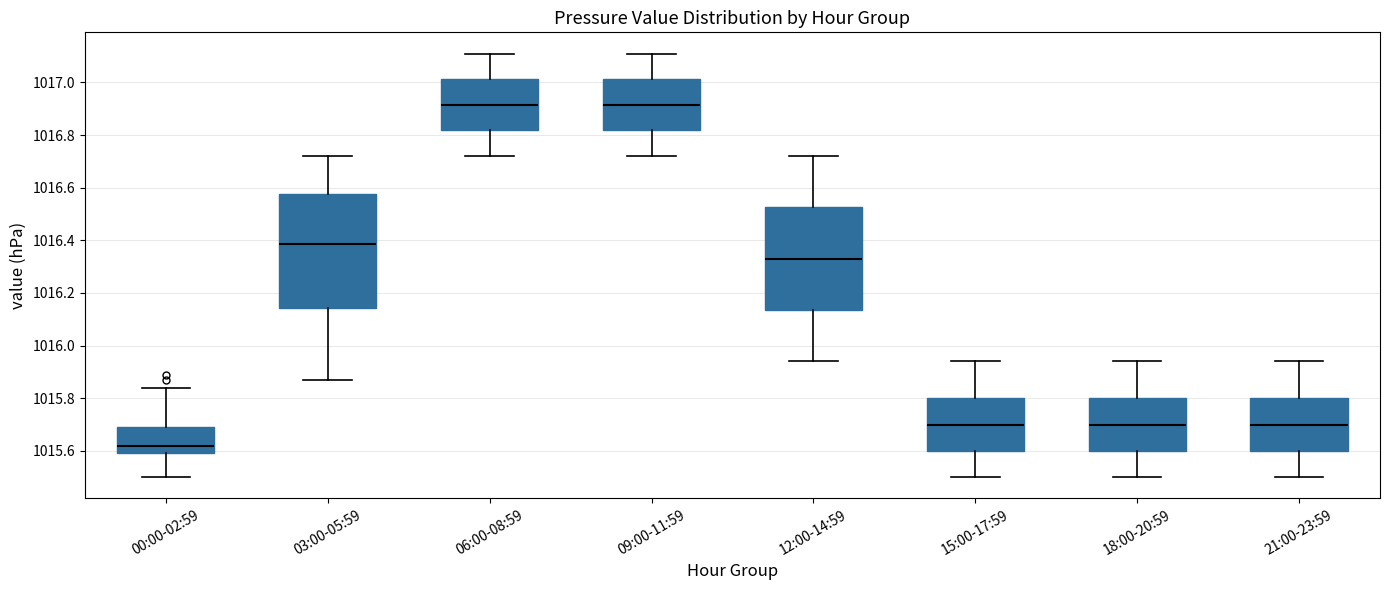

Reading left to right, read every box against the y-axis: the position of its median line, the range the box covers, and the ends of its whiskers. The values are not printed on the chart, so give them approximately, as read against the axis.

00:00-02:59: median 1015.62, box 1015.60 to 1015.70, whiskers 1015.50 to 1015.84
03:00-05:59: median 1016.38, box 1016.14 to 1016.58, whiskers 1015.88 to 1016.72
06:00-08:59: median 1016.92, box 1016.82 to 1017.02, whiskers 1016.72 to 1017.12
09:00-11:59: median 1016.92, box 1016.82 to 1017.02, whiskers 1016.72 to 1017.12
12:00-14:59: median 1016.34, box 1016.14 to 1016.52, whiskers 1015.94 to 1016.72
15:00-17:59: median 1015.70, box 1015.60 to 1015.80, whiskers 1015.50 to 1015.94
18:00-20:59: median 1015.70, box 1015.60 to 1015.80, whiskers 1015.50 to 1015.94
21:00-23:59: median 1015.70, box 1015.60 to 1015.80, whiskers 1015.50 to 1015.94